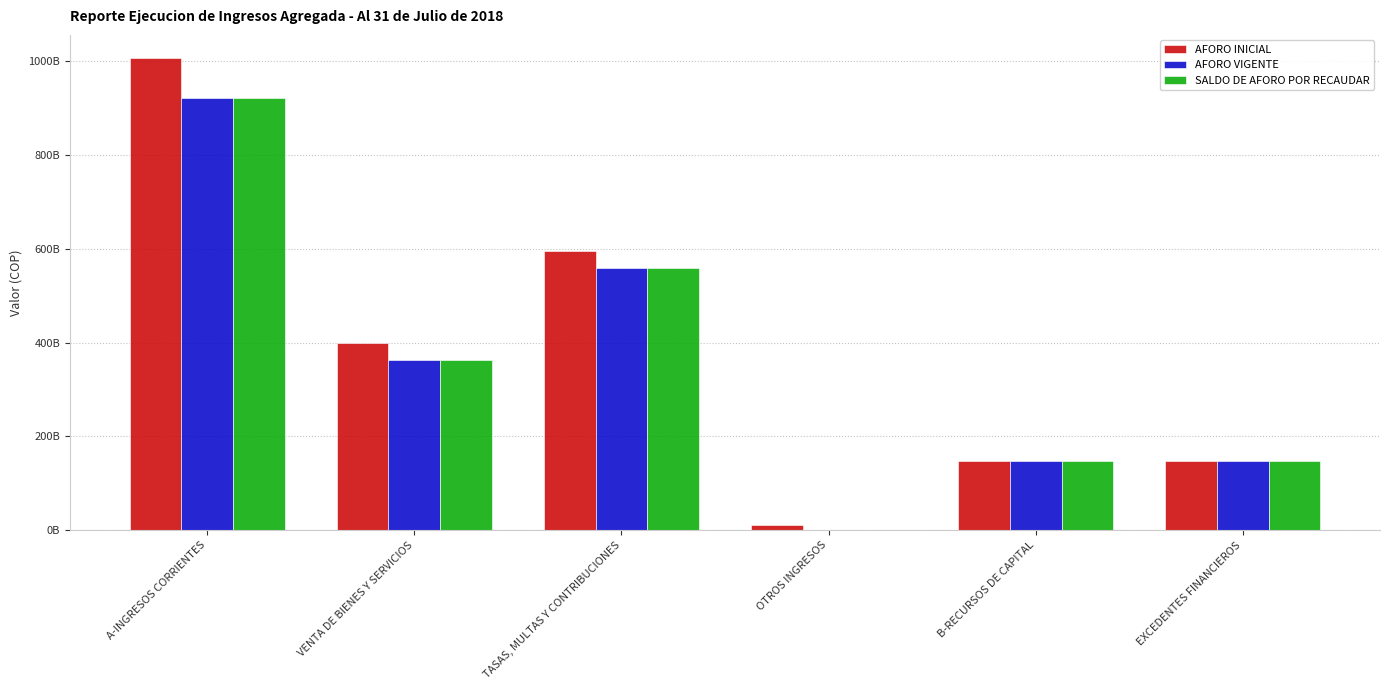

Are the bars horizontal?

No